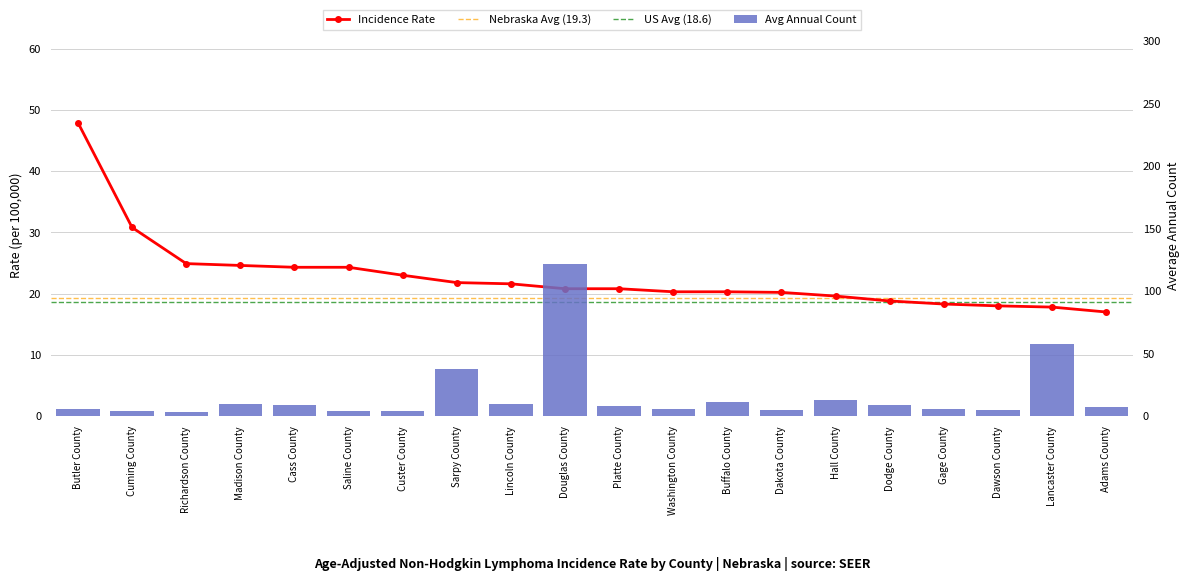

Are the bars grouped side by side (vs. stacked)?

No